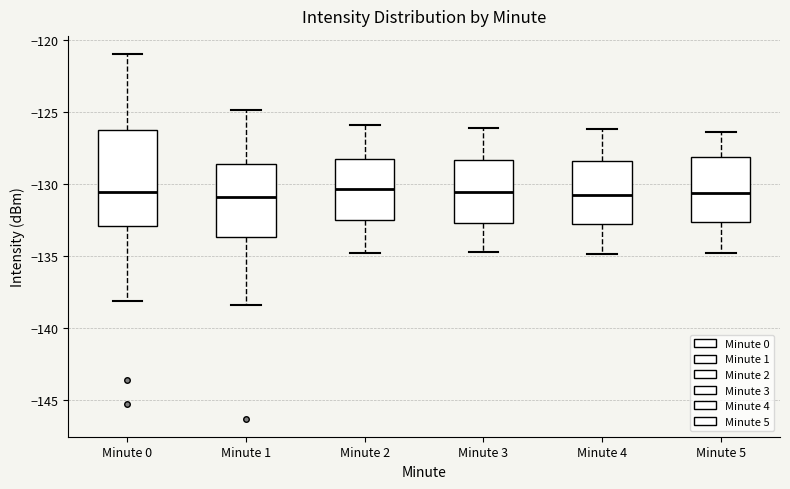

Where does the lower whisker of the box for Minute 4 end on the y-axis? The values are not printed on the chart, so give them approximately, as read against the axis.

-135.0